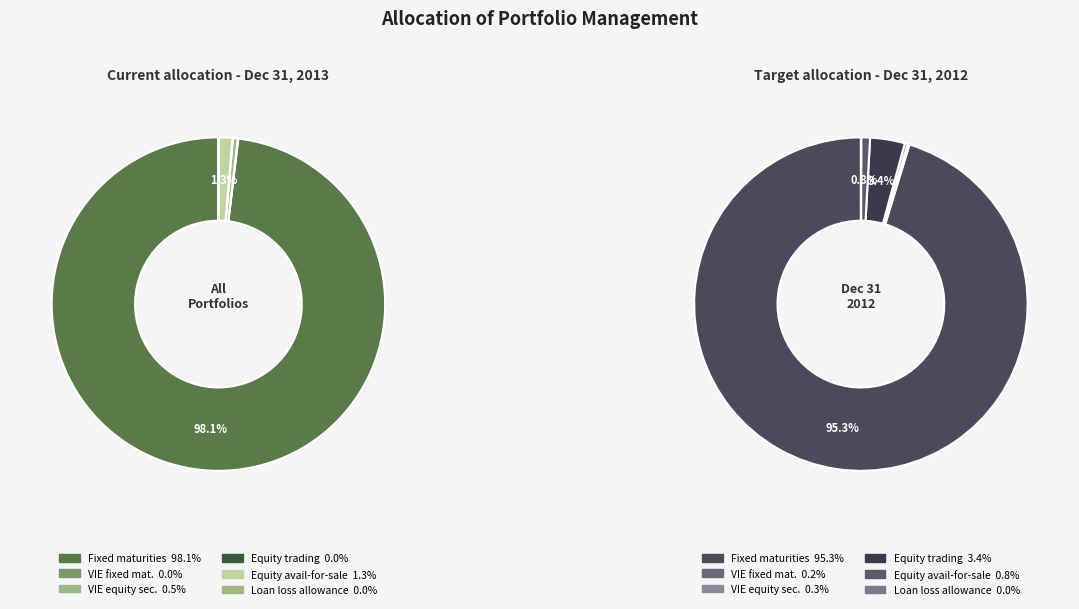

Do 5 and values_2013 together represent more than half of the pie?

Yes